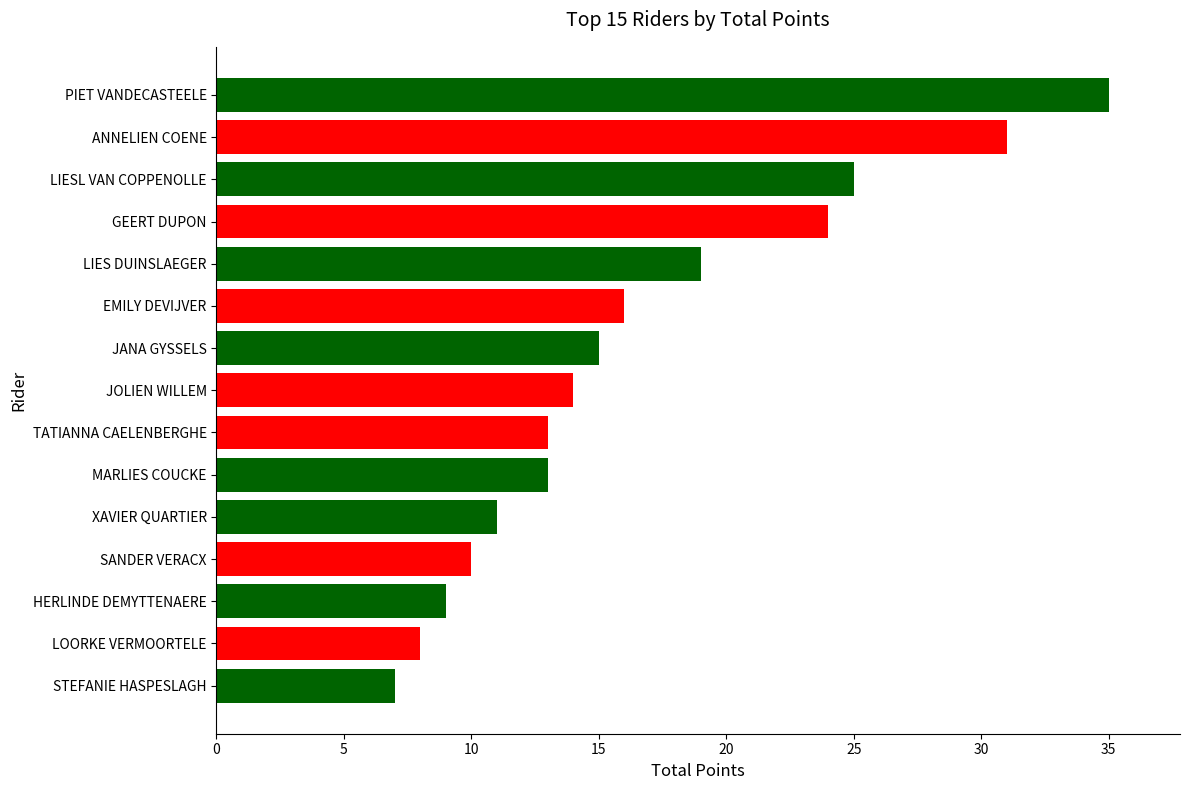

What is the minimum value shown in the chart?

7